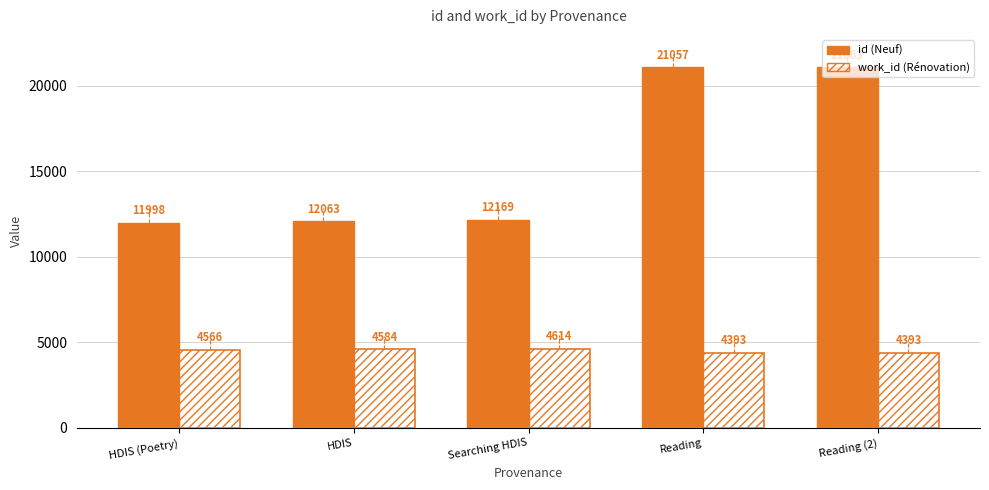

How many bars are there in each group?

2